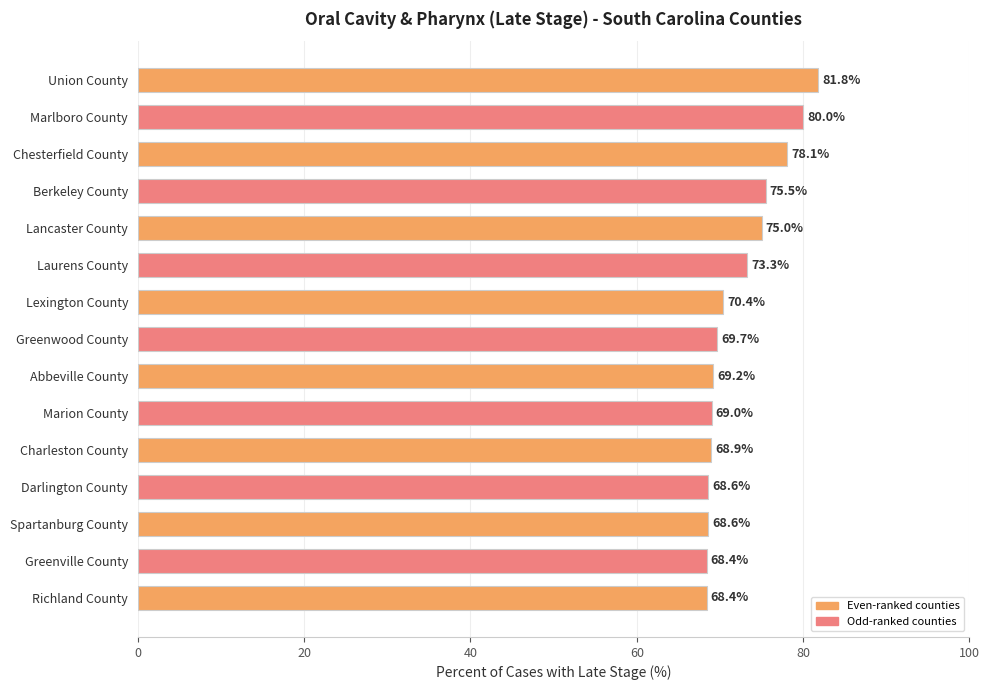

Approximately how many times larger is the value at Chesterfield County compared to Marion County?

1.1